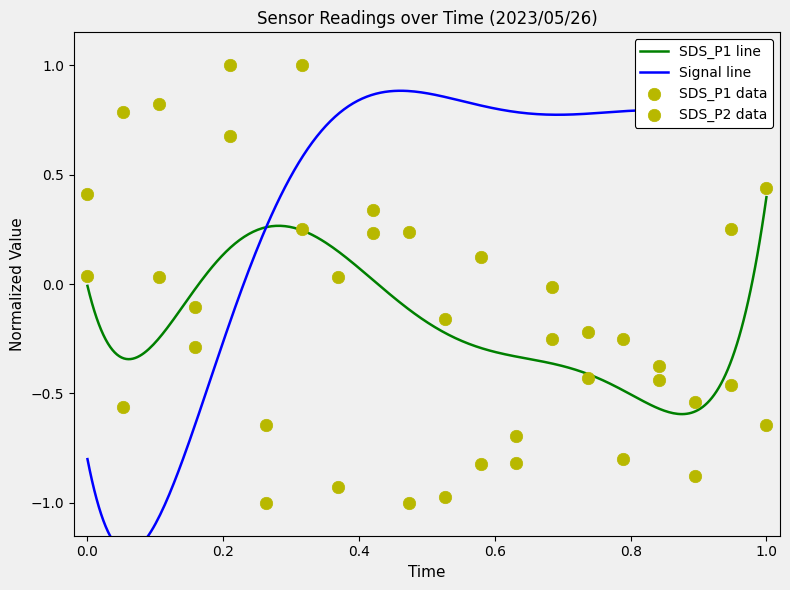

Which series contains the highest Y value?

SDS_P1